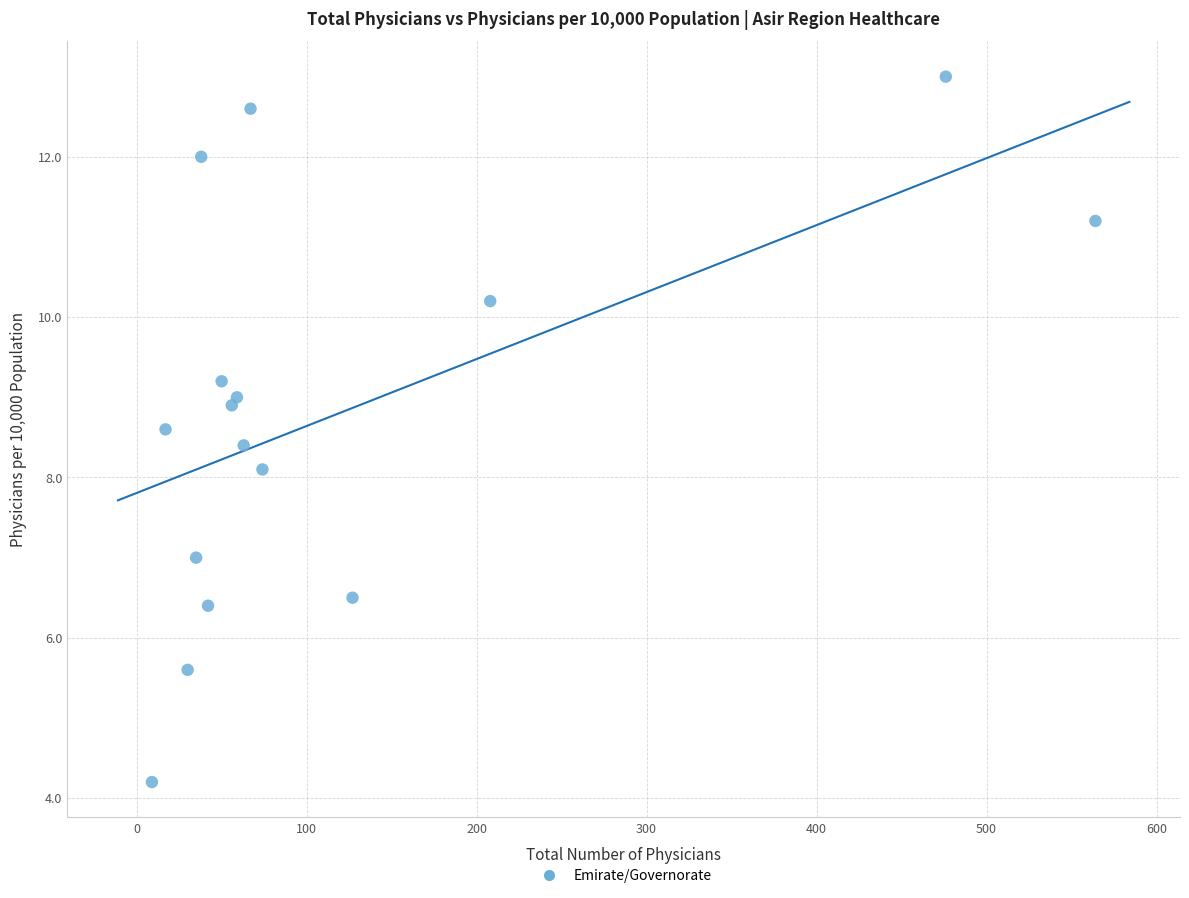

What is the range of Y values (max minus min)?

8.8